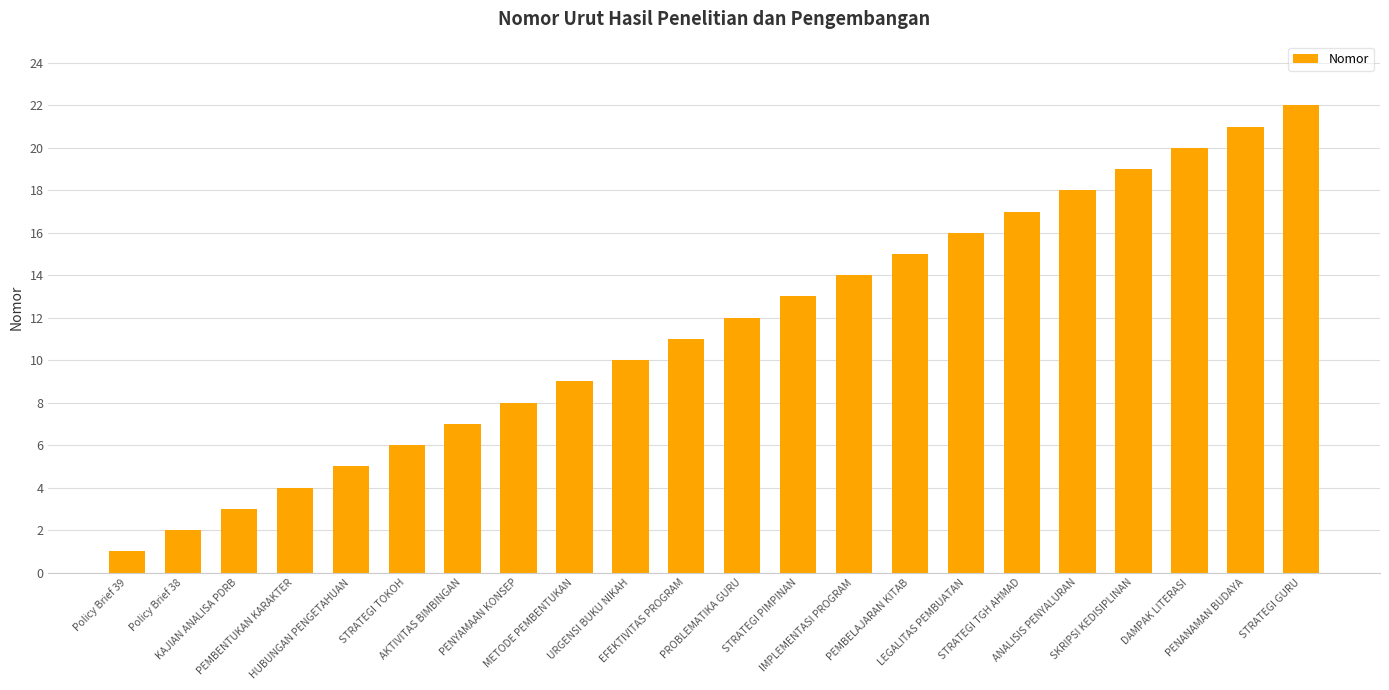

What is the change in value from EFEKTIVITAS PROGRAM to IMPLEMENTASI PROGRAM?

+3